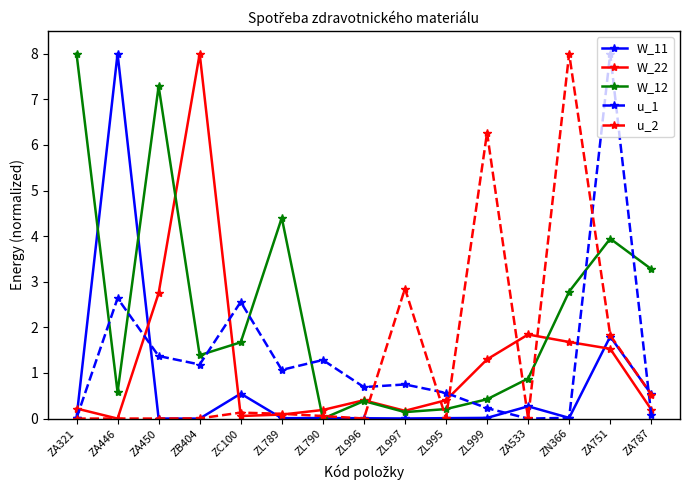

Between ZA533 and ZN366, which series saw the biggest shift?

u_2